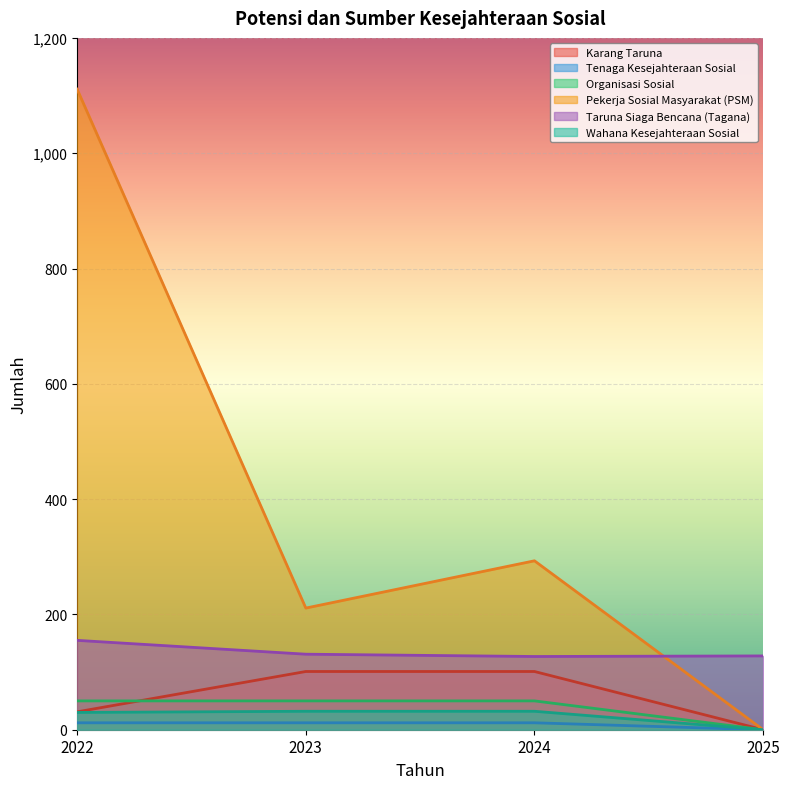

Is it true that Wahana Kesejahteraan Sosial equals 47 at 2022?

False